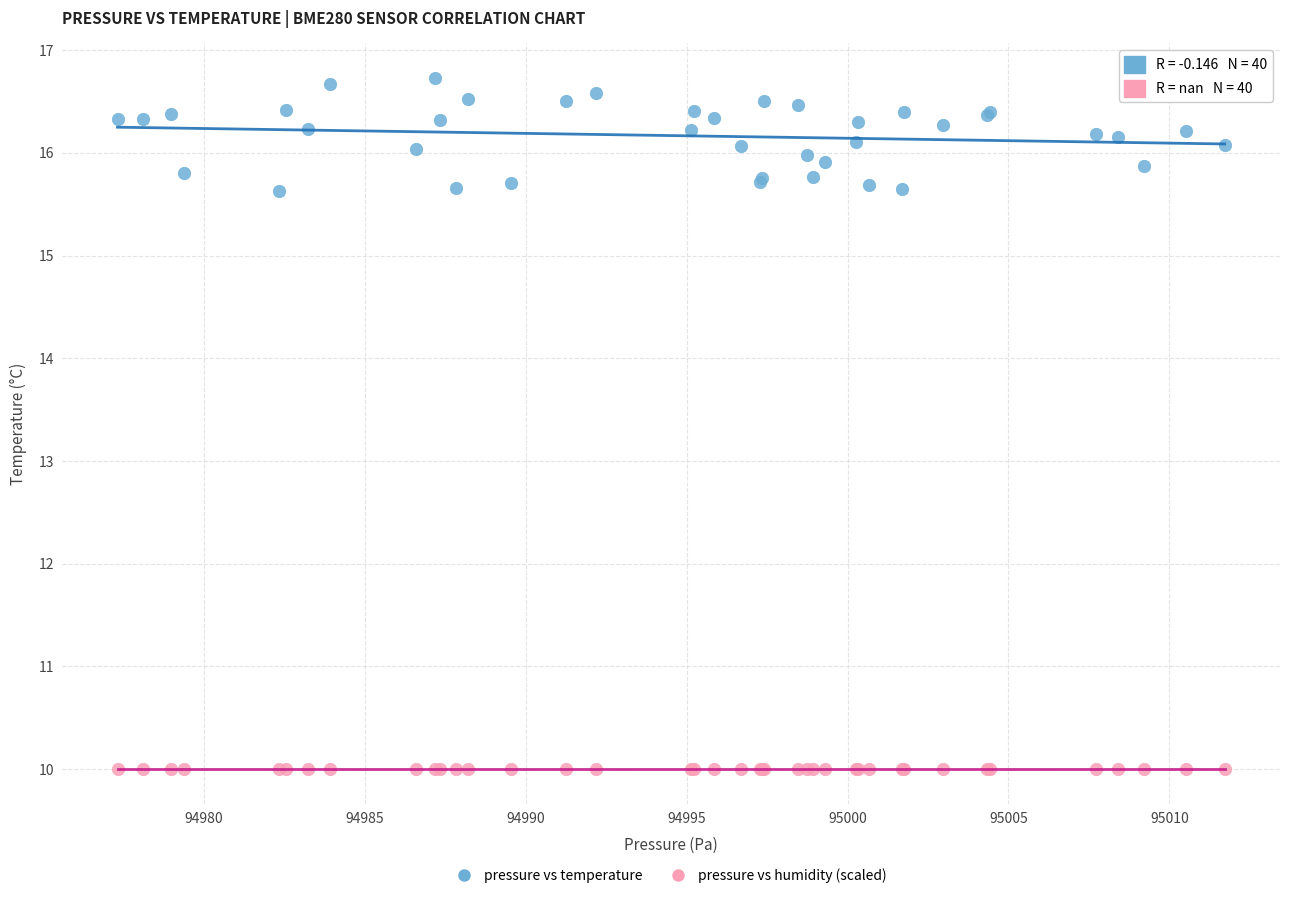

What are all the series names shown in the legend?

pressure vs temperature, pressure vs humidity (scaled)